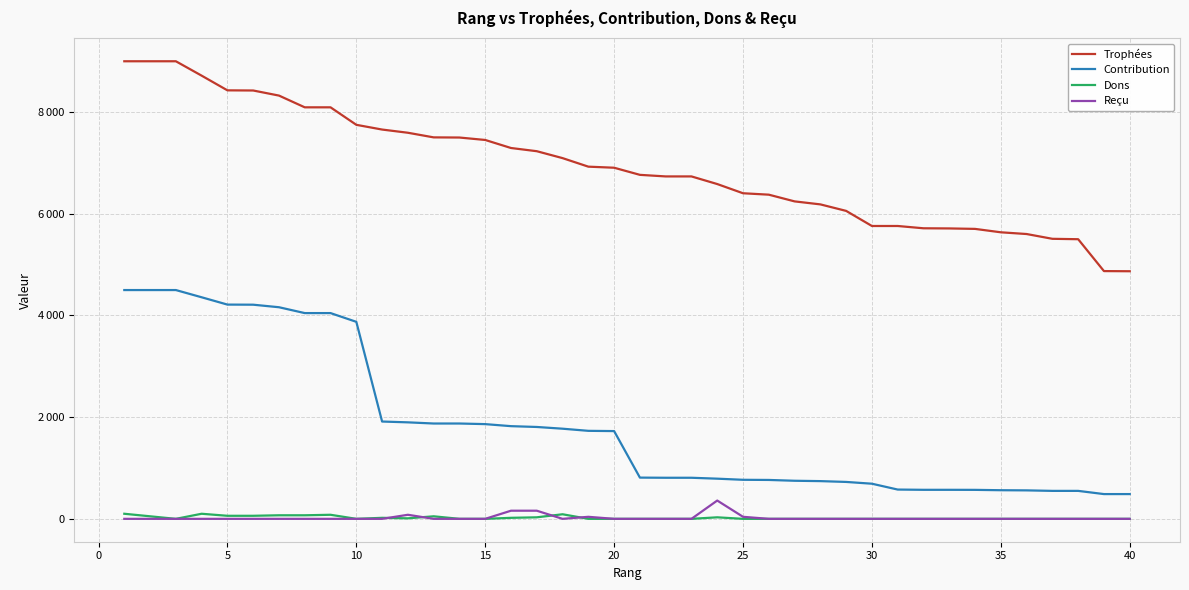

True or false: Dons and Contribution intersect in this chart.

False